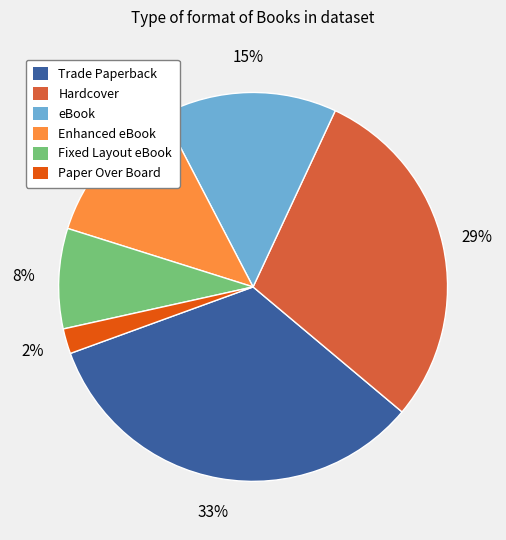

To the nearest percent, what percentage of the pie is eBook?

15%